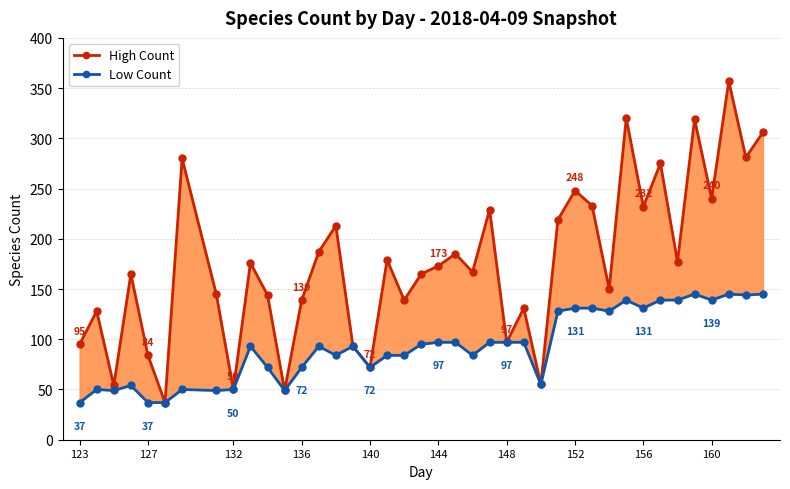

How many values in the Low Count series are below 93?

18